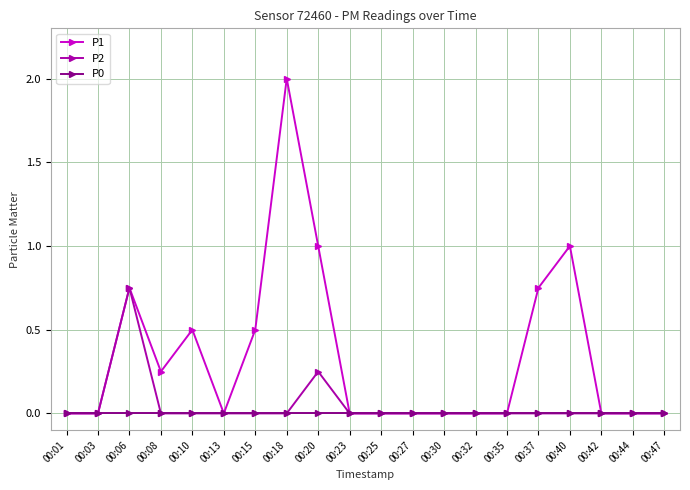

At which category does P2 reach its first local peak?

00:06